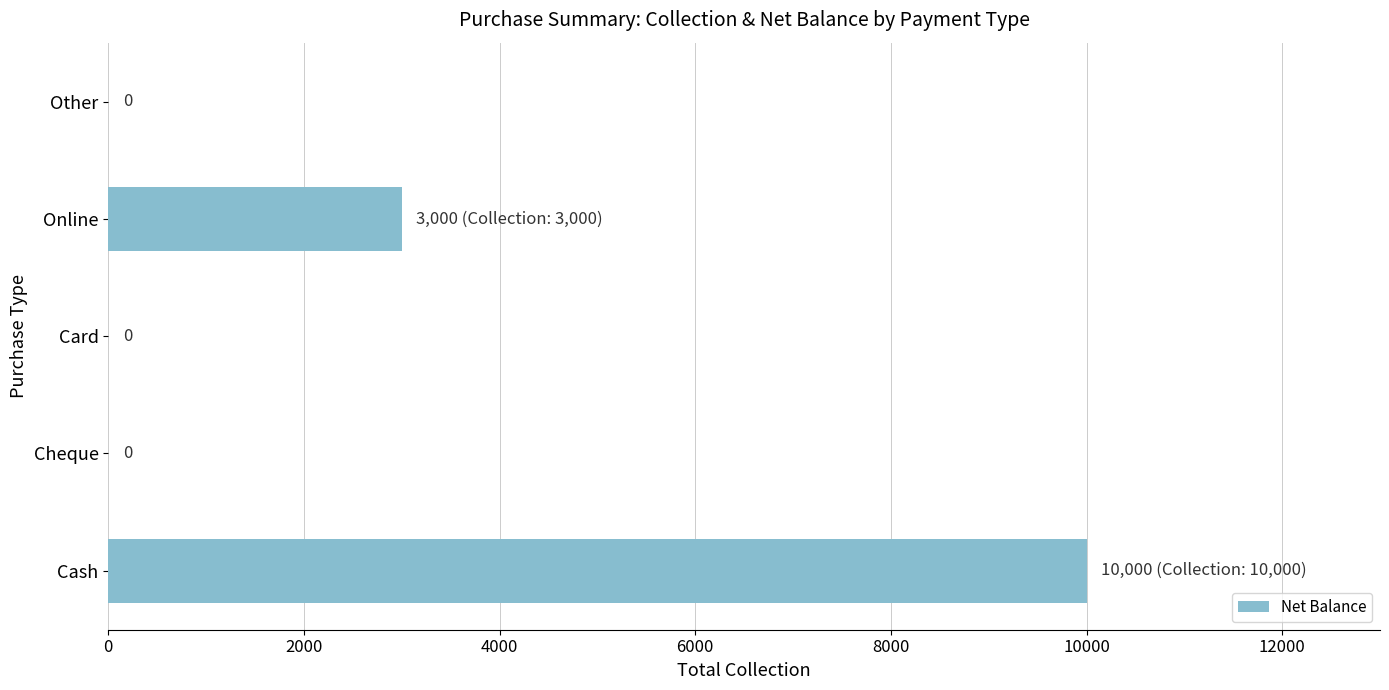

What is the sum of the values at Other and Cash?

10000